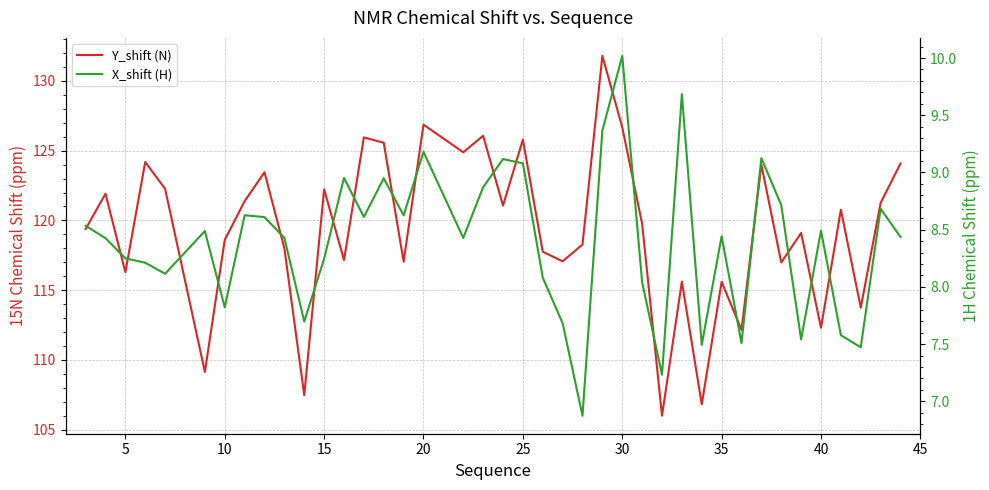

In Y_shift (N), how many points are higher than both neighbors (excluding endpoints)?

14